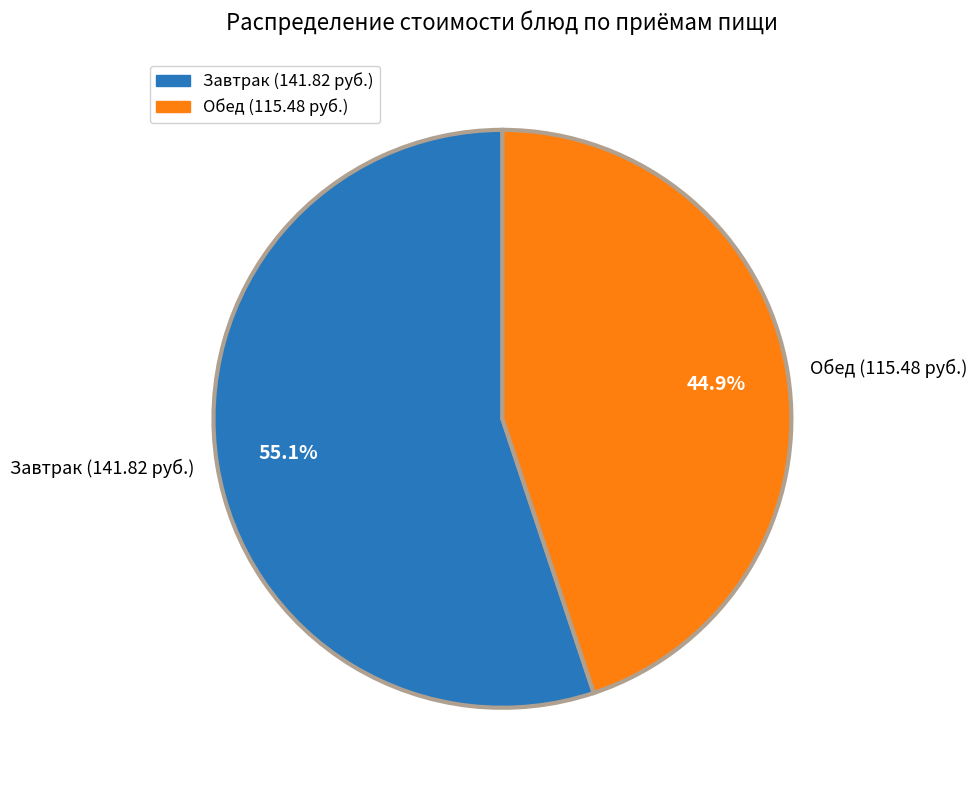

Does Обед (115.48 руб.) account for over 50% of the chart?

No